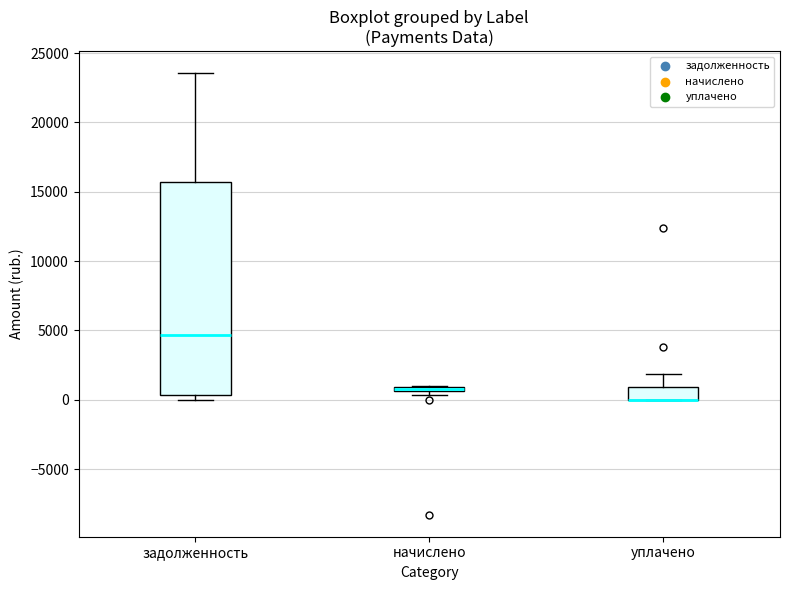

Which box is the tallest, from its lower edge to its upper edge?

задолженность